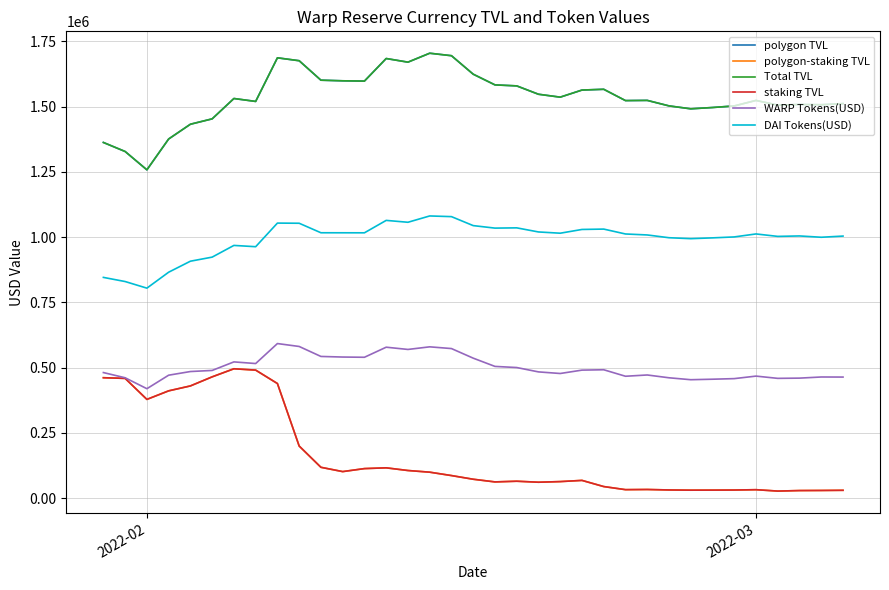

True or false: DAI Tokens(USD) and staking TVL intersect in this chart.

False